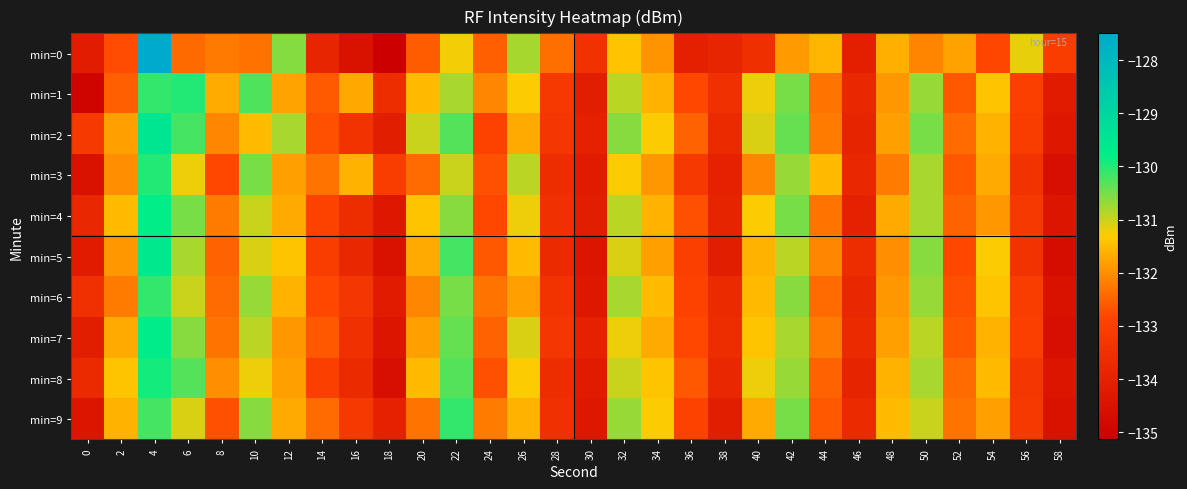

Reading left to right, transcribe all the data shown in this chart.

min=0: 0=-134.2	2=-132.7	4=-127.5	6=-132.4	8=-132.2	10=-132.3	12=-130.6	14=-133.9	16=-134.5	18=-135.1	20=-132.6	22=-131.2	24=-132.5	26=-130.8	28=-132.3	30=-133.5	32=-131.4	34=-131.9	36=-134.0	38=-133.9	40=-133.5	42=-131.9	44=-131.6	46=-134.1	48=-131.6	50=-132.1	52=-131.8	54=-132.8	56=-131.2	58=-133.1
min=1: 0=-135.0	2=-132.5	4=-130.1	6=-130.0	8=-131.7	10=-130.3	12=-131.8	14=-132.6	16=-131.7	18=-133.6	20=-131.5	22=-130.8	24=-132.1	26=-131.3	28=-133.2	30=-134.1	32=-130.9	34=-131.6	36=-132.8	38=-133.5	40=-131.2	42=-130.5	44=-132.3	46=-133.8	48=-131.9	50=-130.7	52=-132.6	54=-131.4	56=-133.0	58=-134.2
min=2: 0=-133.2	2=-131.8	4=-129.5	6=-130.2	8=-132.1	10=-131.5	12=-130.8	14=-132.7	16=-133.4	18=-134.1	20=-131.0	22=-130.3	24=-132.9	26=-131.7	28=-133.3	30=-134.0	32=-130.6	34=-131.3	36=-132.5	38=-133.7	40=-131.1	42=-130.4	44=-132.2	46=-133.9	48=-131.8	50=-130.5	52=-132.4	54=-131.6	56=-133.1	58=-134.3
min=3: 0=-134.5	2=-132.0	4=-130.0	6=-131.2	8=-132.8	10=-130.5	12=-131.8	14=-132.3	16=-131.6	18=-133.1	20=-132.4	22=-131.0	24=-132.7	26=-130.9	28=-133.6	30=-134.2	32=-131.3	34=-131.9	36=-133.2	38=-134.0	40=-132.1	42=-130.7	44=-131.5	46=-133.8	48=-132.2	50=-130.8	52=-132.6	54=-131.7	56=-133.4	58=-134.6
min=4: 0=-133.8	2=-131.5	4=-129.8	6=-130.5	8=-132.2	10=-131.0	12=-131.7	14=-132.9	16=-133.6	18=-134.3	20=-131.4	22=-130.6	24=-132.8	26=-131.2	28=-133.5	30=-134.1	32=-130.9	34=-131.6	36=-132.7	38=-133.9	40=-131.3	42=-130.5	44=-132.3	46=-134.0	48=-131.7	50=-130.8	52=-132.5	54=-131.9	56=-133.2	58=-134.4
min=5: 0=-134.2	2=-131.9	4=-129.6	6=-130.8	8=-132.5	10=-131.1	12=-131.4	14=-133.1	16=-133.8	18=-134.5	20=-131.7	22=-130.2	24=-132.6	26=-131.5	28=-133.7	30=-134.4	32=-131.1	34=-131.8	36=-133.0	38=-134.1	40=-131.6	42=-130.9	44=-132.1	46=-133.6	48=-132.0	50=-130.6	52=-132.8	54=-131.3	56=-133.4	58=-134.7
min=6: 0=-133.5	2=-132.2	4=-130.1	6=-131.0	8=-132.4	10=-130.7	12=-131.6	14=-132.8	16=-133.3	18=-134.2	20=-132.1	22=-130.5	24=-132.3	26=-131.8	28=-133.4	30=-134.3	32=-130.8	34=-131.5	36=-132.9	38=-133.7	40=-131.5	42=-130.6	44=-132.4	46=-133.8	48=-131.9	50=-130.7	52=-132.7	54=-131.4	56=-133.1	58=-134.5
min=7: 0=-134.1	2=-131.7	4=-129.7	6=-130.6	8=-132.3	10=-130.9	12=-131.9	14=-132.6	16=-133.5	18=-134.4	20=-131.8	22=-130.4	24=-132.5	26=-131.1	28=-133.3	30=-134.0	32=-131.2	34=-131.7	36=-132.8	38=-133.6	40=-131.4	42=-130.8	44=-132.2	46=-133.7	48=-131.8	50=-130.9	52=-132.6	54=-131.6	56=-133.0	58=-134.6
min=8: 0=-133.7	2=-131.4	4=-129.9	6=-130.3	8=-132.0	10=-131.2	12=-131.8	14=-133.0	16=-133.7	18=-134.6	20=-131.5	22=-130.3	24=-132.7	26=-131.3	28=-133.6	30=-134.2	32=-131.0	34=-131.4	36=-132.6	38=-133.8	40=-131.2	42=-130.7	44=-132.5	46=-133.9	48=-131.6	50=-130.8	52=-132.4	54=-131.5	56=-133.3	58=-134.4
min=9: 0=-134.4	2=-131.6	4=-130.2	6=-131.1	8=-132.7	10=-130.6	12=-131.7	14=-132.4	16=-133.2	18=-134.0	20=-132.3	22=-130.1	24=-132.2	26=-131.6	28=-133.5	30=-134.3	32=-130.7	34=-131.3	36=-132.9	38=-134.1	40=-131.7	42=-130.5	44=-132.6	46=-133.7	48=-131.5	50=-131.0	52=-132.3	54=-131.8	56=-133.2	58=-134.5